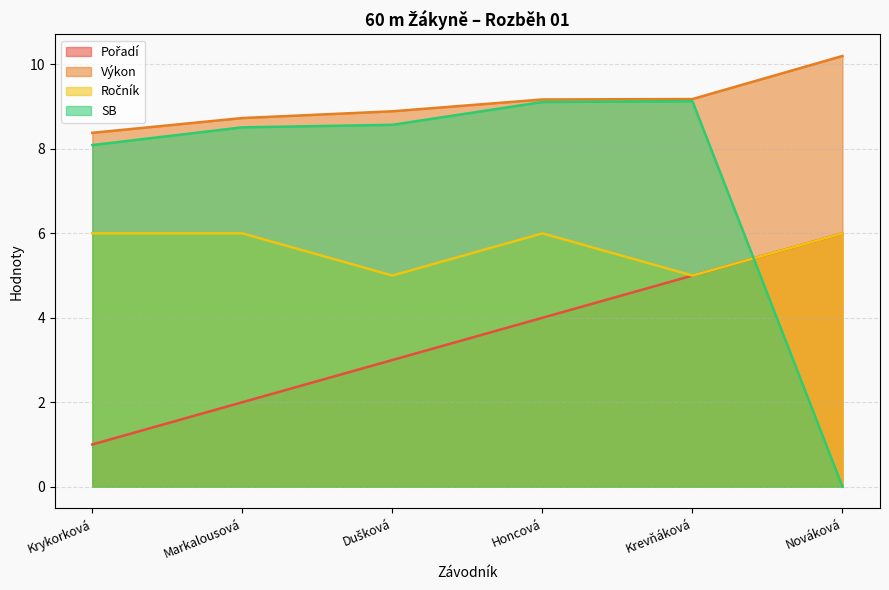

True or false: Ročník has more than 1 interior local peaks.

False